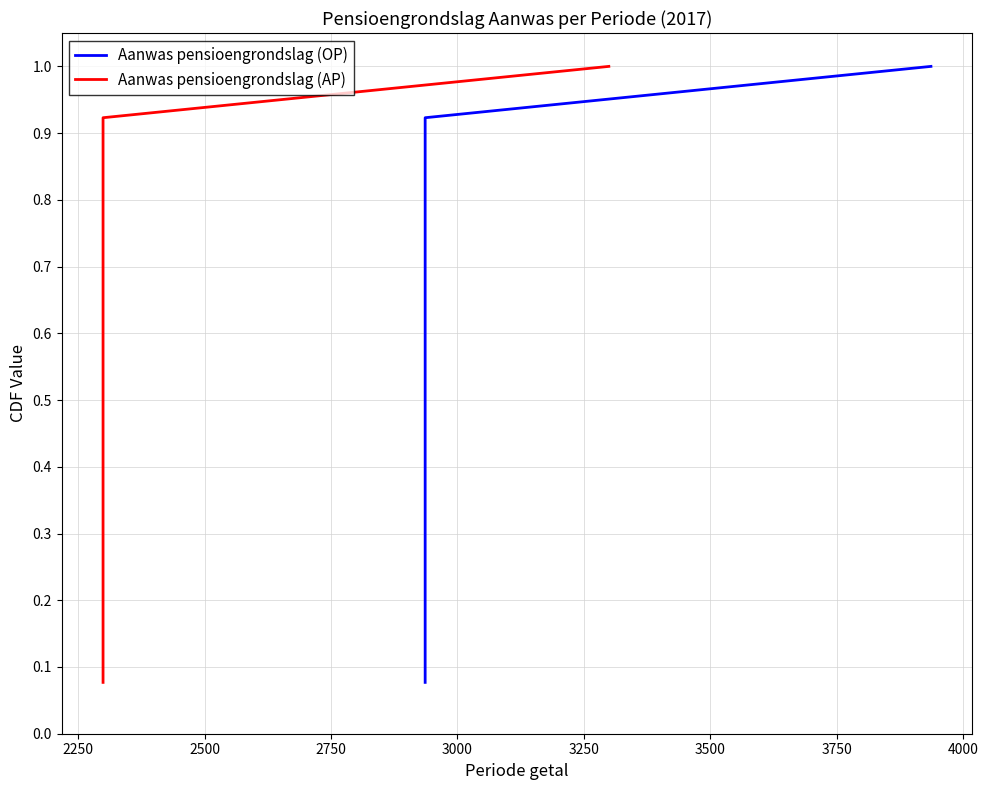

Count the number of data series in this chart.

2